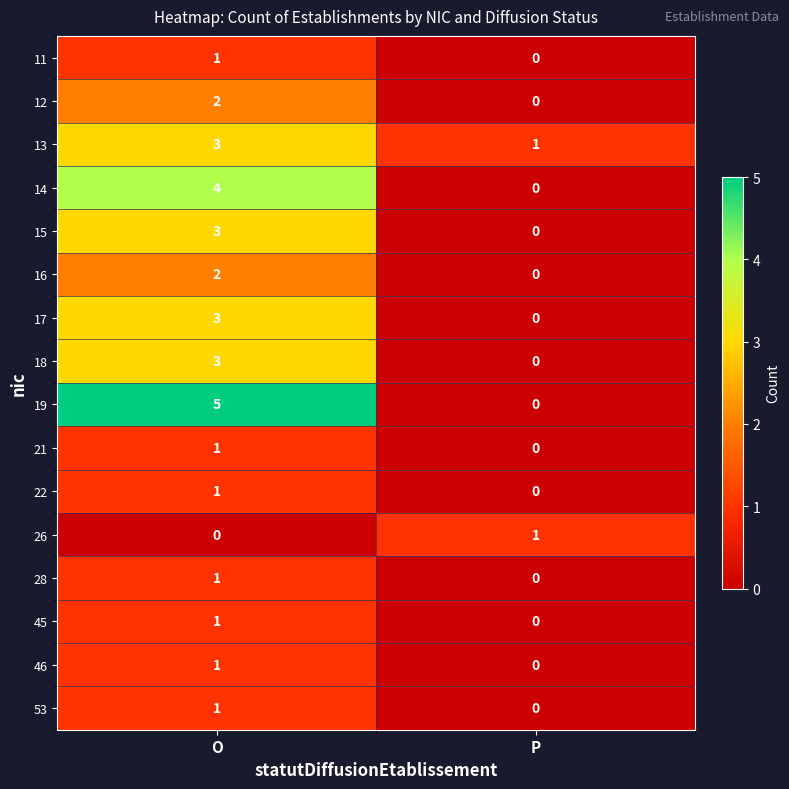

What is the spread (max minus min) of values at P?

1